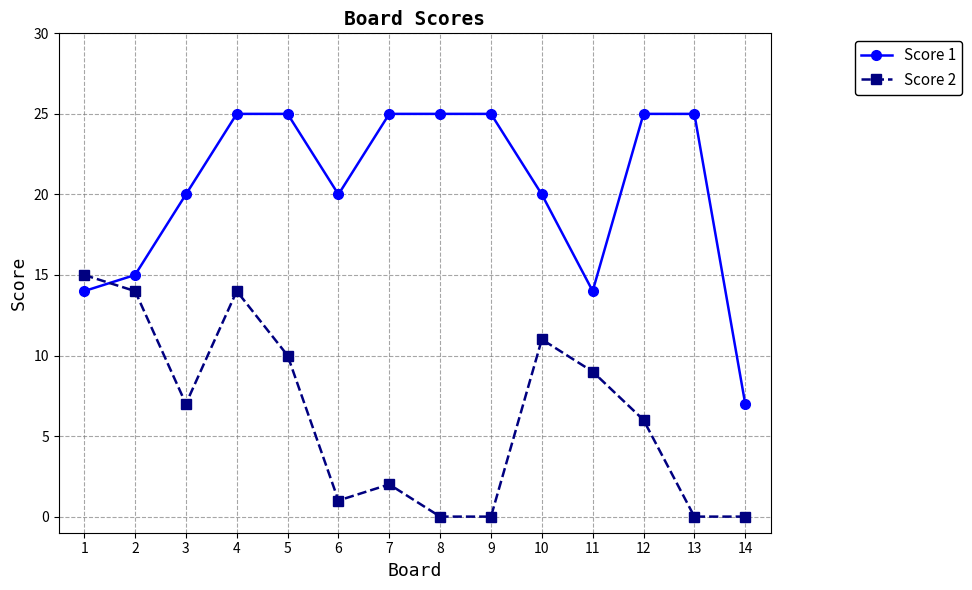

True or false: Score 1 and Score 2 cross at least once.

True